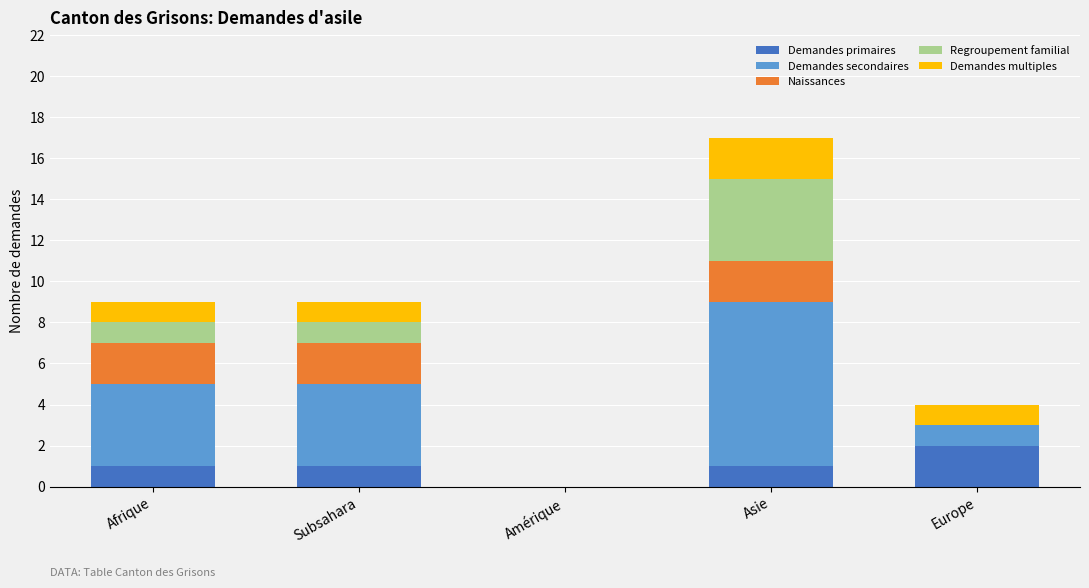

Which category has the highest value in the Demandes primaires series?

Europe